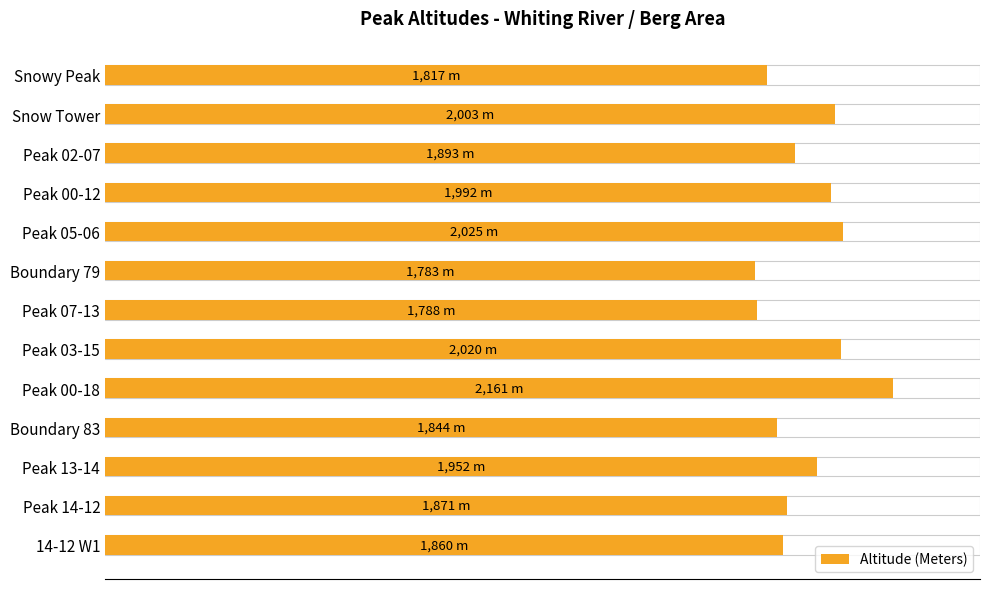

Reading left to right, list all the values displayed in this chart.

1817	2003	1893	1992	2025	1783	1788	2020	2161	1844	1952	1871	1860